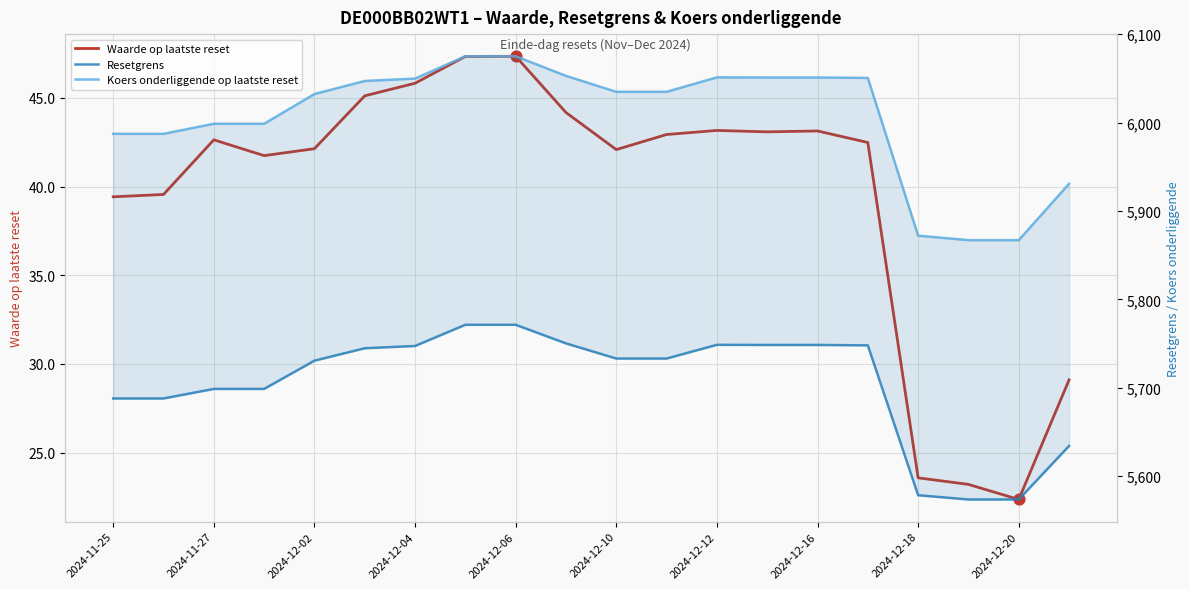

Which series reaches the minimum Y coordinate?

Waarde op laatste reset